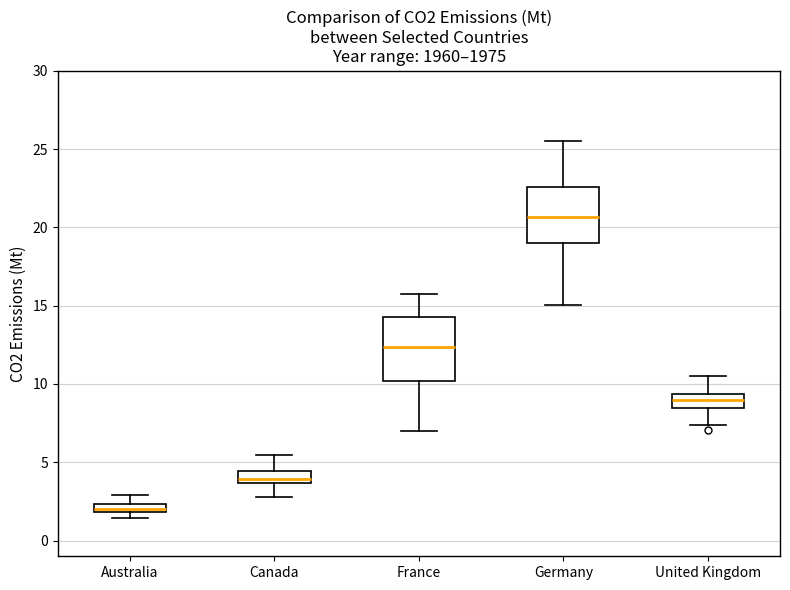

Where does the upper whisker of the box for Australia end on the y-axis? The values are not printed on the chart, so give them approximately, as read against the axis.

3.0